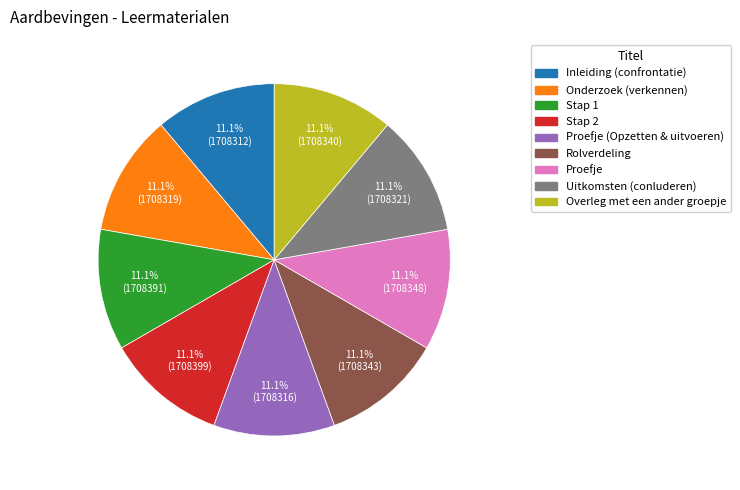

Is there any slice that represents more than half of the pie?

No